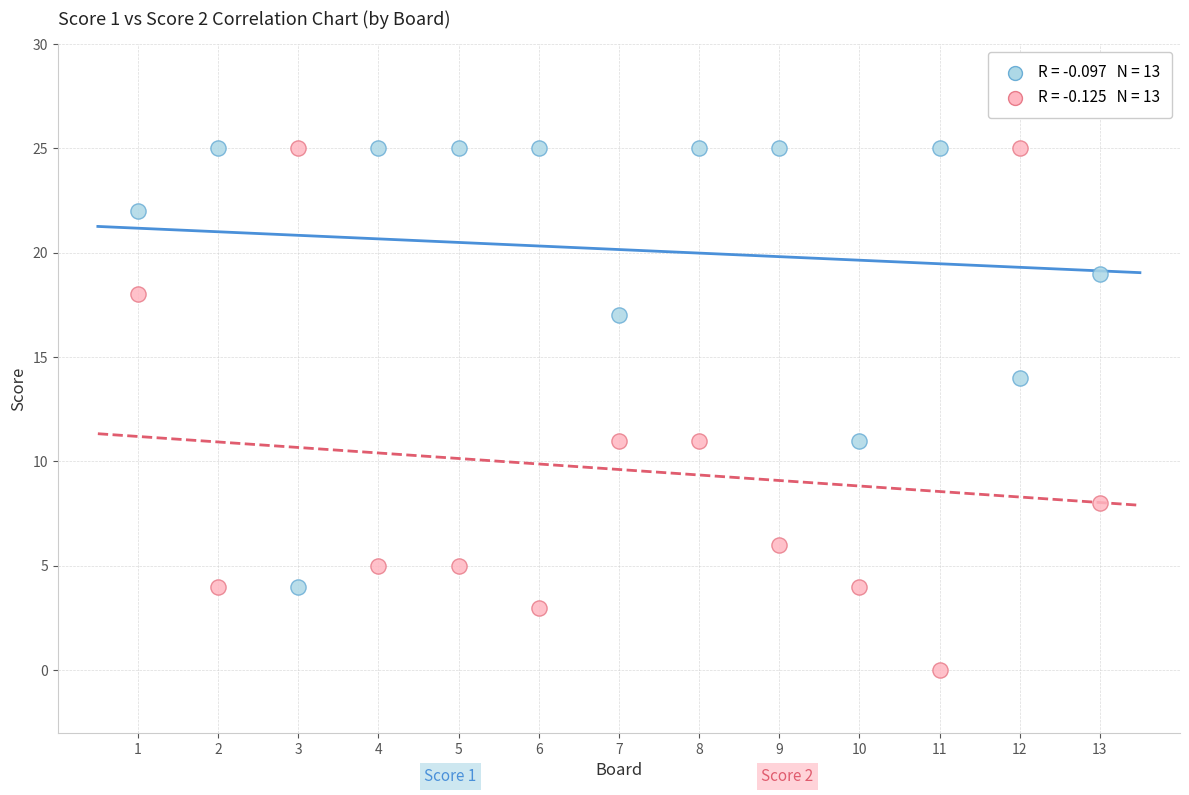

Across all data points, what is the range of X values (max minus min)?

12